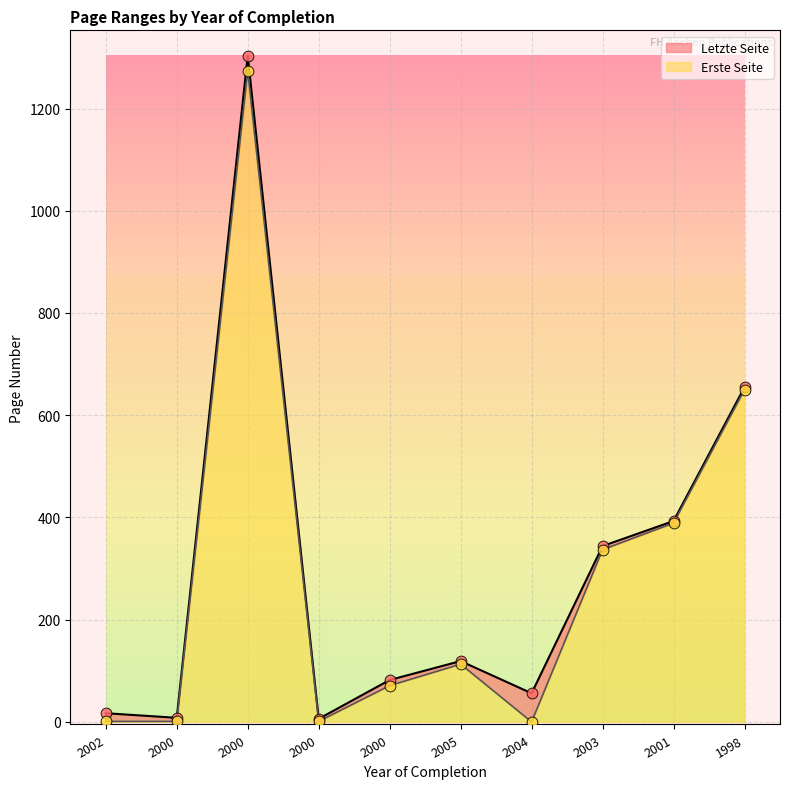

What are all the series names shown in the legend?

Letzte Seite, Erste Seite